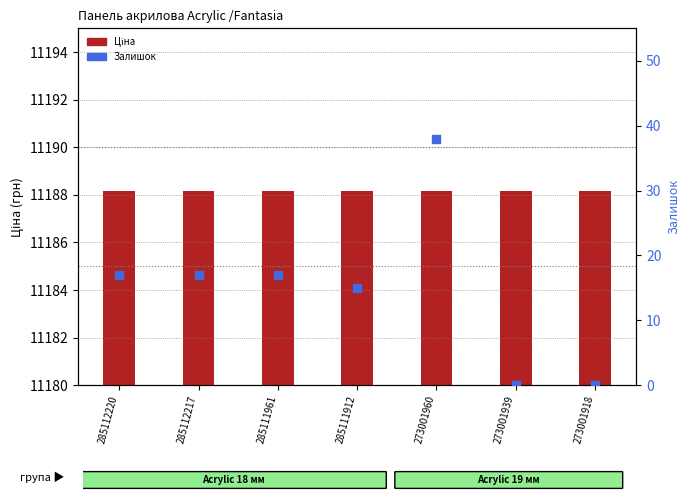

What are all the series names shown in the legend?

Ціна, Залишок